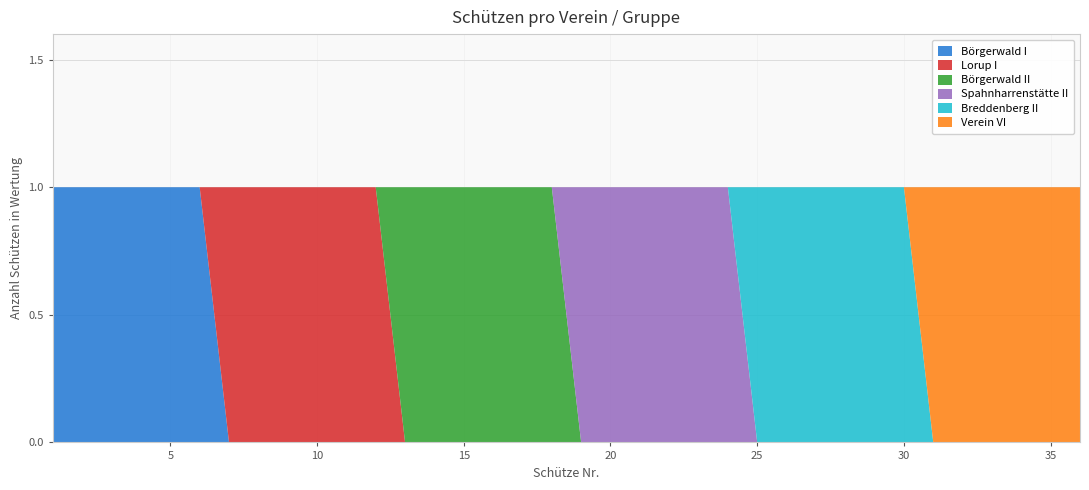

Reading right to left, extract all data points from this chart.

Börgerwald I: 0	0	0	0	0	0	0	0	0	0	0	0	0	0	0	0	0	0	0	0	0	0	0	0	0	0	0	0	0	0	1	1	1	1	1	1
Lorup I: 0	0	0	0	0	0	0	0	0	0	0	0	0	0	0	0	0	0	0	0	0	0	0	0	1	1	1	1	1	1	0	0	0	0	0	0
Börgerwald II: 0	0	0	0	0	0	0	0	0	0	0	0	0	0	0	0	0	0	1	1	1	1	1	1	0	0	0	0	0	0	0	0	0	0	0	0
Spahnharrenstätte II: 0	0	0	0	0	0	0	0	0	0	0	0	1	1	1	1	1	1	0	0	0	0	0	0	0	0	0	0	0	0	0	0	0	0	0	0
Breddenberg II: 0	0	0	0	0	0	1	1	1	1	1	1	0	0	0	0	0	0	0	0	0	0	0	0	0	0	0	0	0	0	0	0	0	0	0	0
Verein VI: 1	1	1	1	1	1	0	0	0	0	0	0	0	0	0	0	0	0	0	0	0	0	0	0	0	0	0	0	0	0	0	0	0	0	0	0